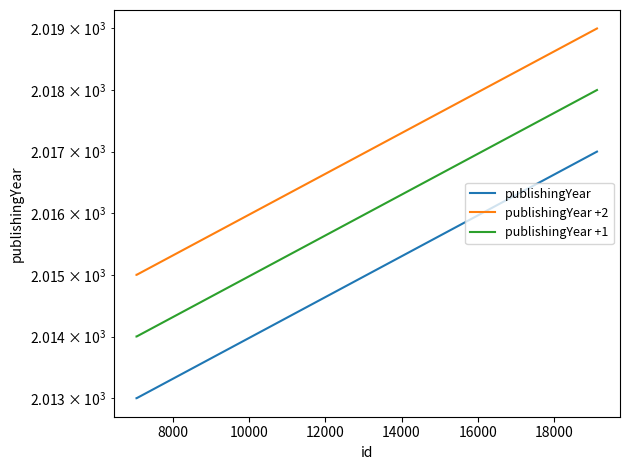

Rank the series by their maximum value, from highest to lowest.

publishingYear +2, publishingYear +1, publishingYear